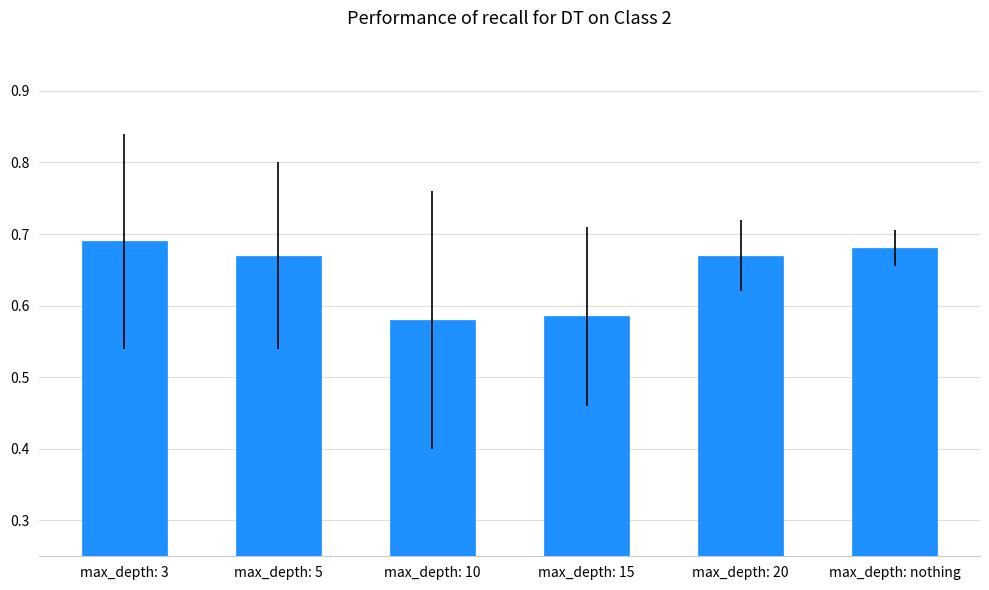

How many values are between 0 and 1?

6